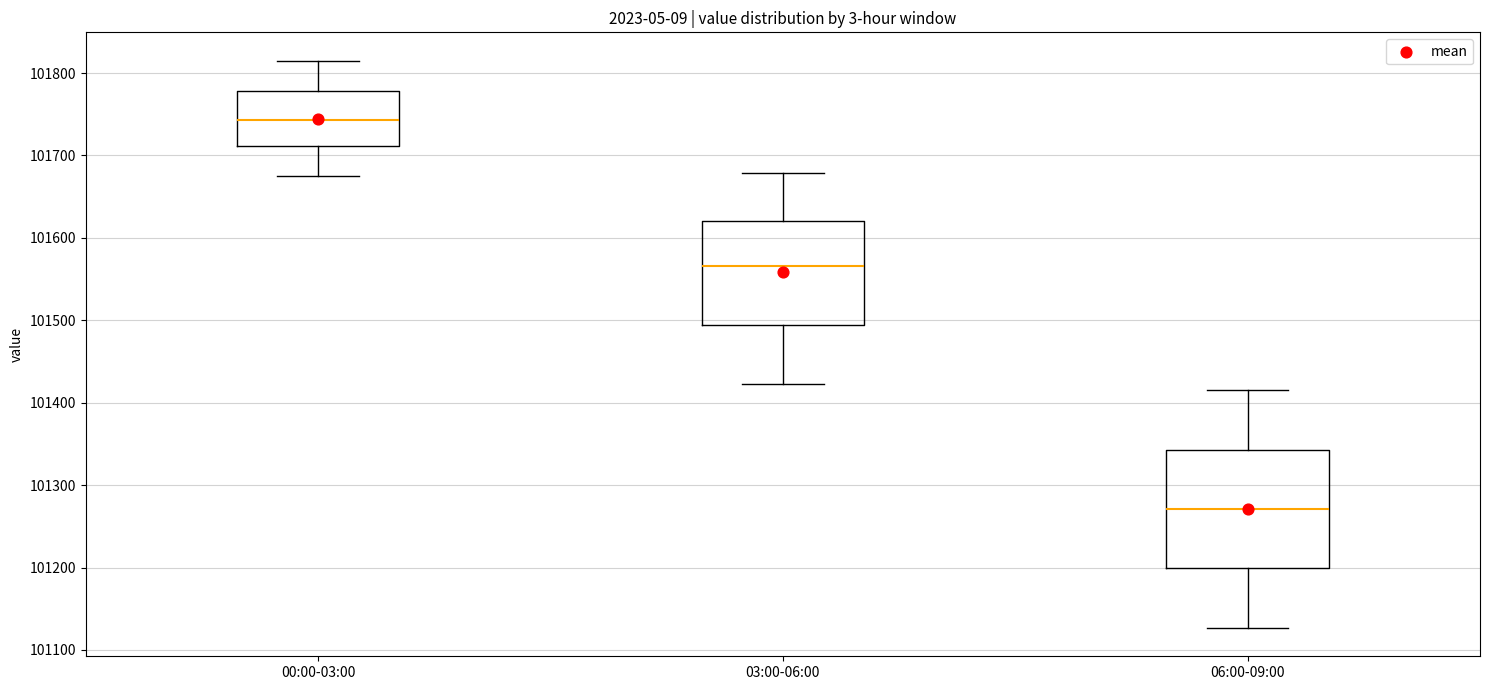

Which box has the lowest median line?

06:00-09:00